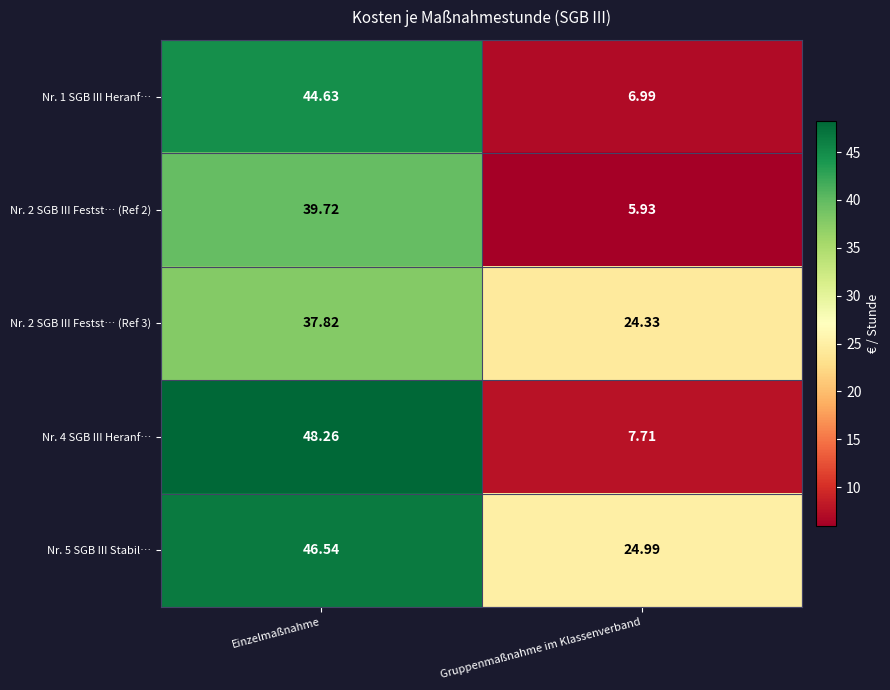

List the labels in order of Nr. 5 SGB III Stabil… value, smallest first.

Gruppenmaßnahme im Klassenverband, Einzelmaßnahme